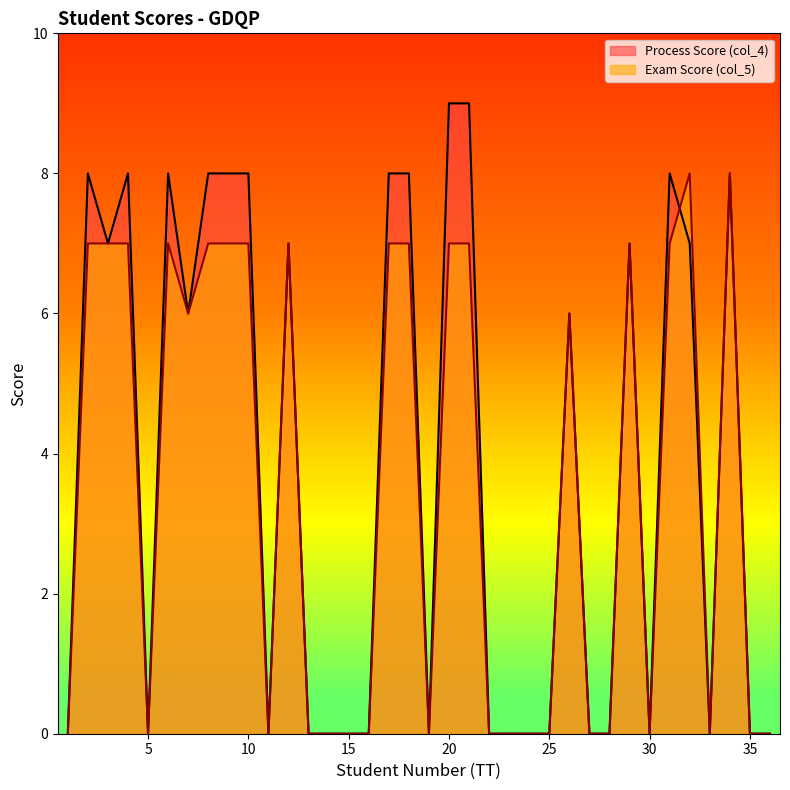

Reading right to left, list all the values displayed in this chart.

Process Score (col_4): 0	0	8	0	7	8	0	7	0	0	6	0	0	0	0	9	9	0	8	8	0	0	0	0	7	0	8	8	8	6	8	0	8	7	8	0
Exam Score (col_5): 0	0	8	0	8	7	0	7	0	0	6	0	0	0	0	7	7	0	7	7	0	0	0	0	7	0	7	7	7	6	7	0	7	7	7	0